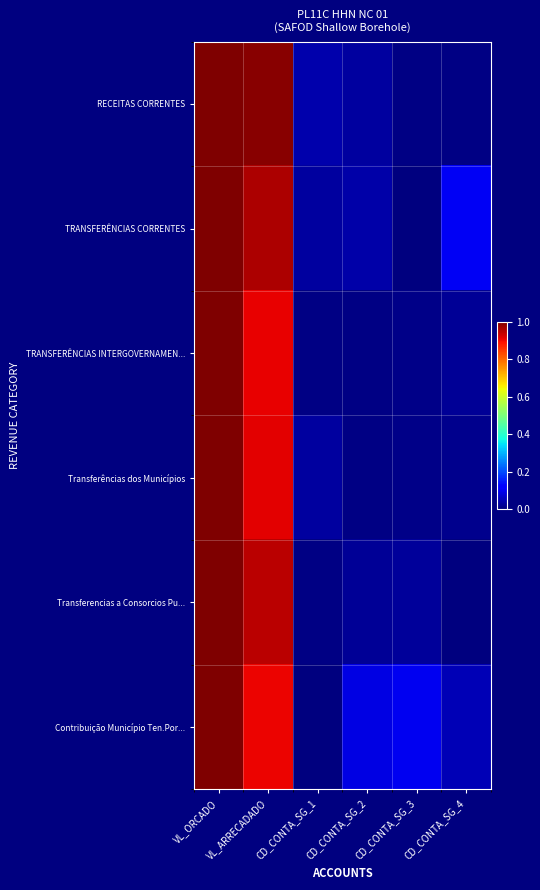

List the series in order of their peak value, lowest first.

RECEITAS CORRENTES, TRANSFERÊNCIAS CORRENTES, TRANSFERÊNCIAS INTERGOVERNAMEN..., Transferências dos Municípios, Transferencias a Consorcios Pu..., Contribuição Município Ten.Por...